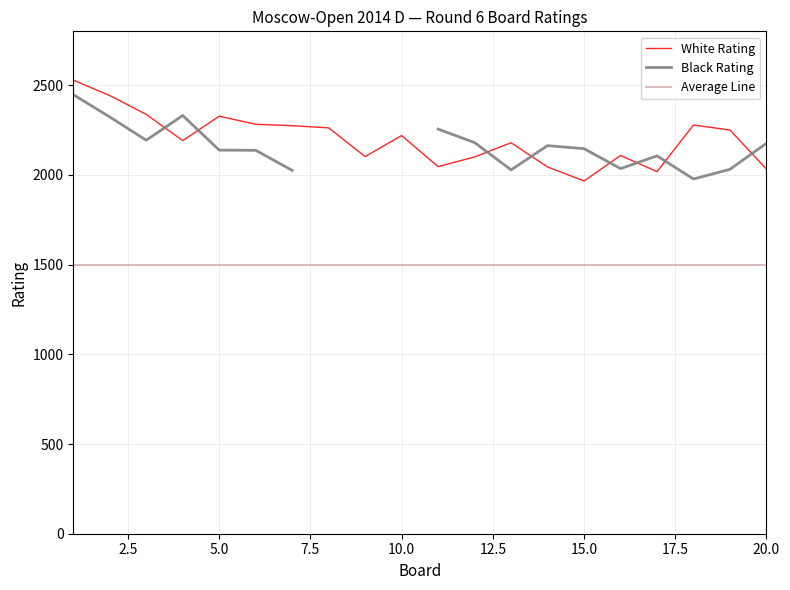

True or false: Average Line and White Rating intersect in this chart.

False